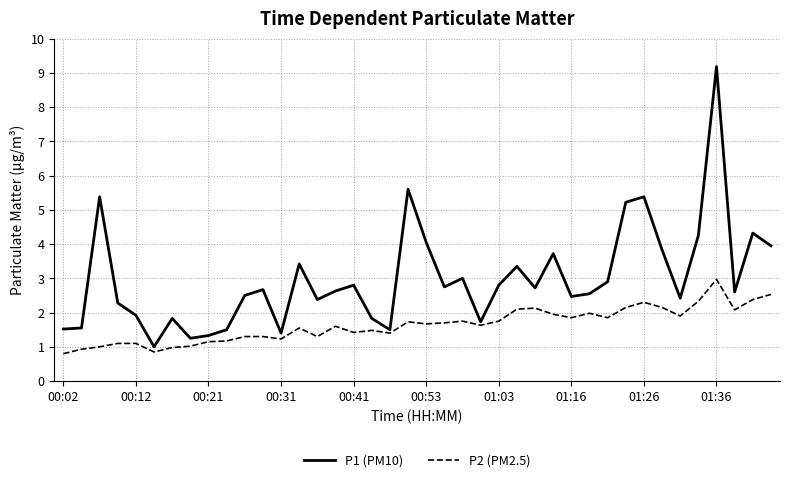

What is the minimum value for P2 (PM2.5)?

0.8